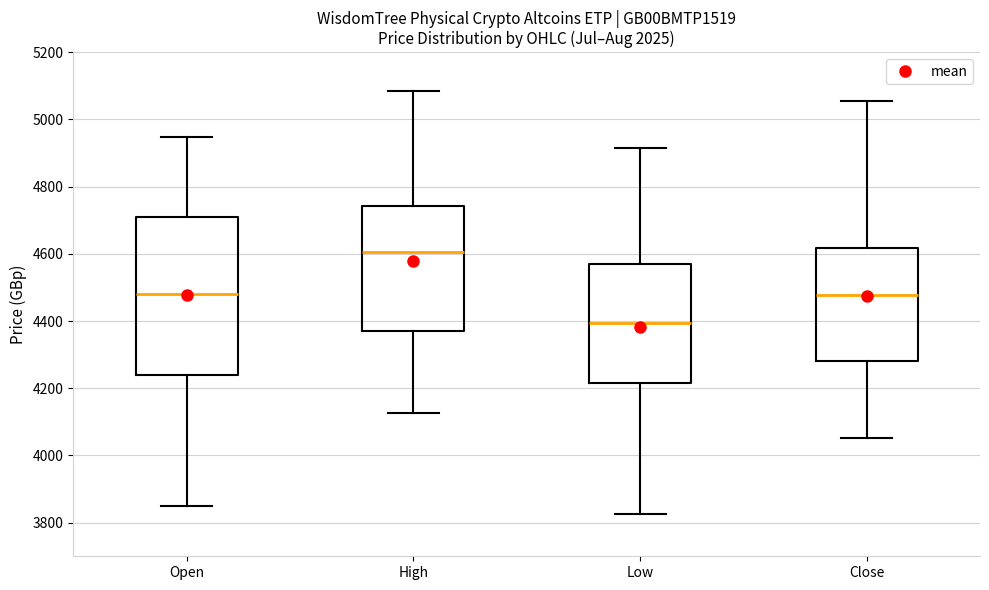

Reading left to right, read every box against the y-axis: the position of its median line, the range the box covers, and the ends of its whiskers. The values are not printed on the chart, so give them approximately, as read against the axis.

Open: median 4480, box 4240 to 4700, whiskers 3840 to 4940
High: median 4600, box 4380 to 4740, whiskers 4120 to 5080
Low: median 4400, box 4220 to 4560, whiskers 3820 to 4920
Close: median 4480, box 4280 to 4620, whiskers 4060 to 5060